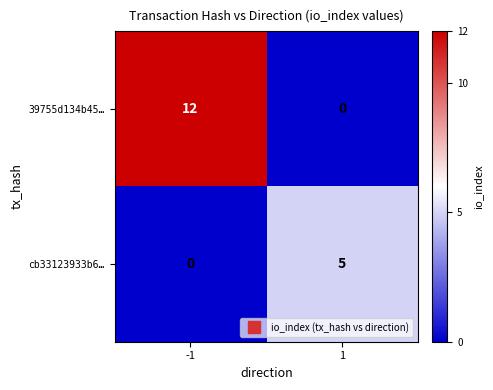

What is the approximate value of 39755d134b45… at -1, to the nearest 5?

10